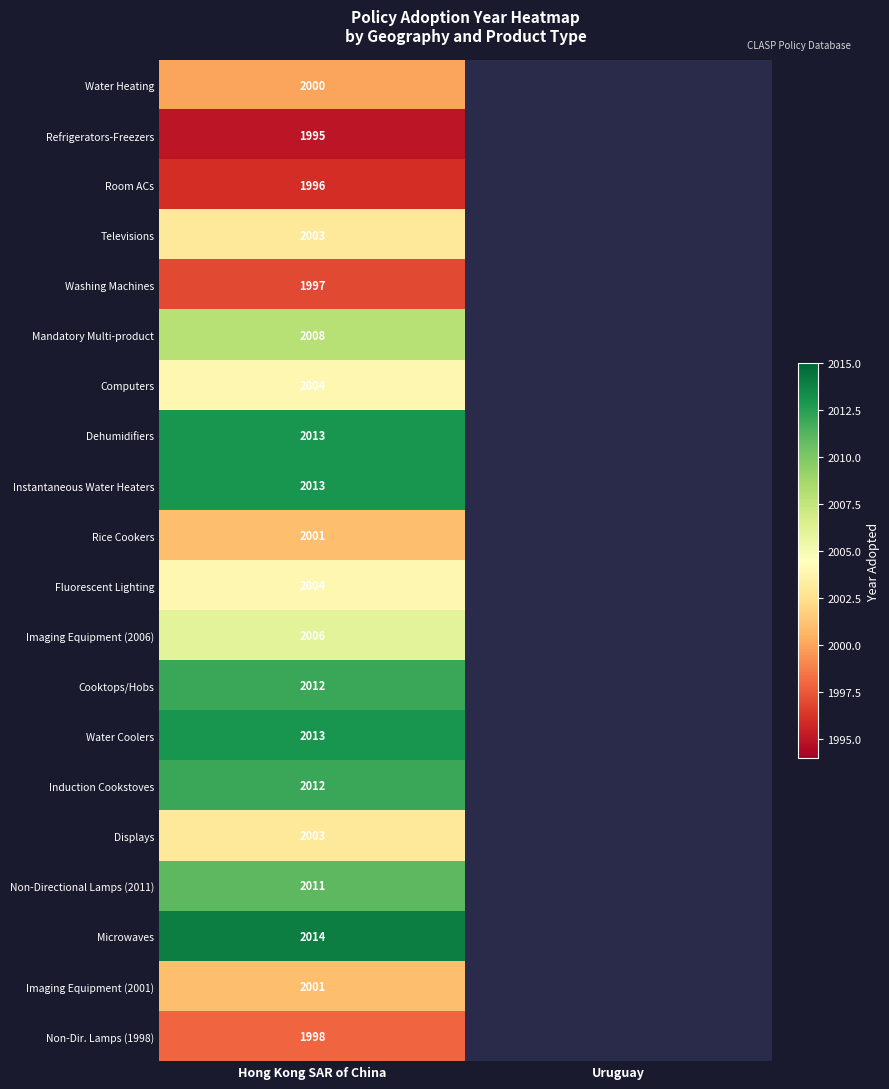

Is it true that Imaging Equipment (2006) equals 2006 at Hong Kong SAR of China?

True